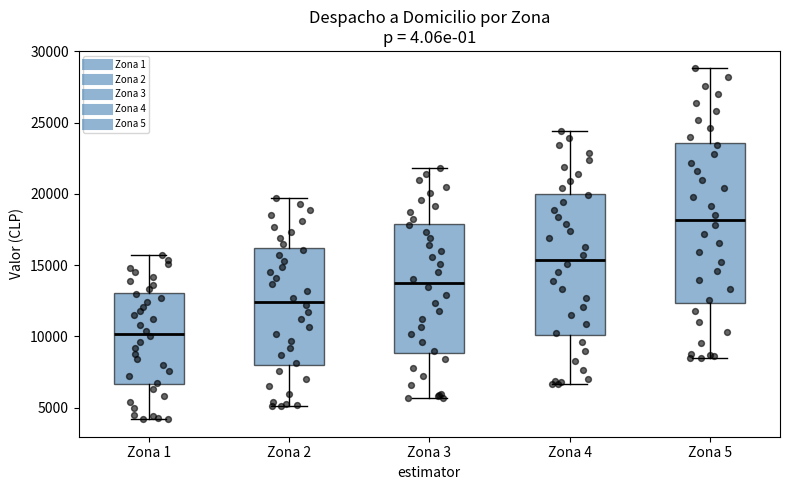

Reading left to right, transcribe this box plot: for each box, give where its median line is, the range the box spans, and where its two whiskers end, as read against the y-axis. The values are not printed on the chart, so give them approximately, as read against the axis.

Zona 1: median 10000, box 6500 to 13000, whiskers 4000 to 15500
Zona 2: median 12500, box 8000 to 16000, whiskers 5000 to 19500
Zona 3: median 13500, box 9000 to 18000, whiskers 5500 to 22000
Zona 4: median 15500, box 10000 to 20000, whiskers 6500 to 24500
Zona 5: median 18000, box 12500 to 23500, whiskers 8500 to 29000